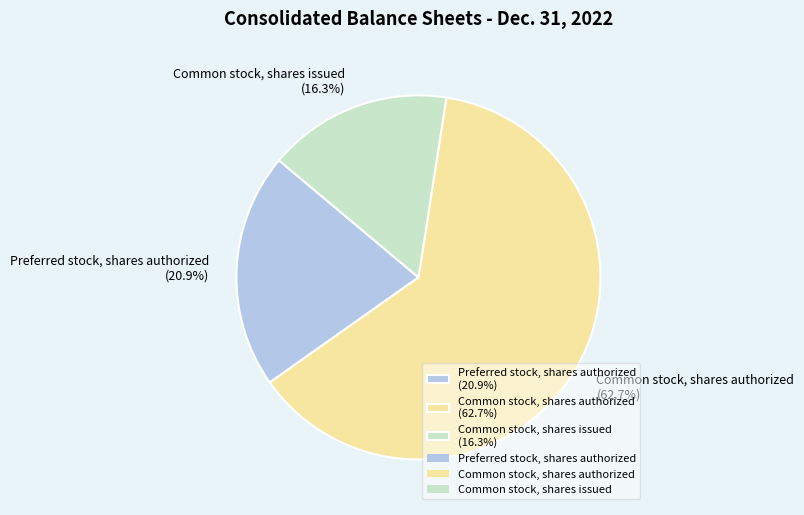

To the nearest percent, what percentage of the pie is Common stock, shares authorized?

63%